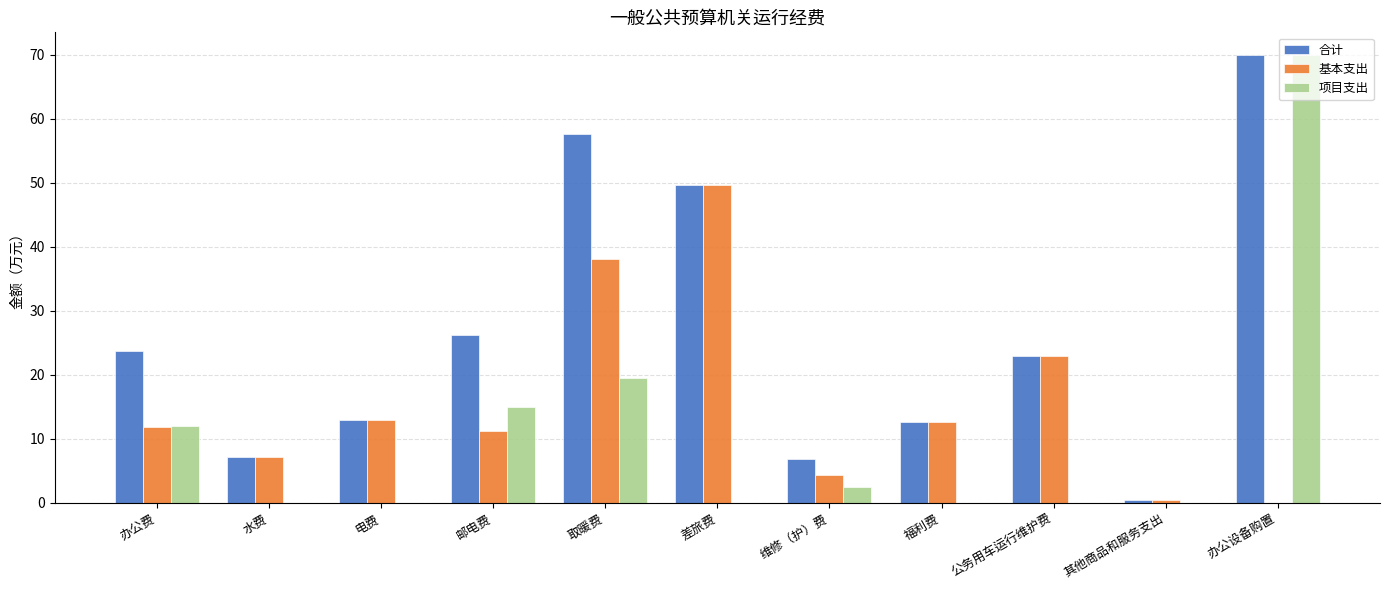

Which category has the highest value in the 基本支出 series?

差旅费